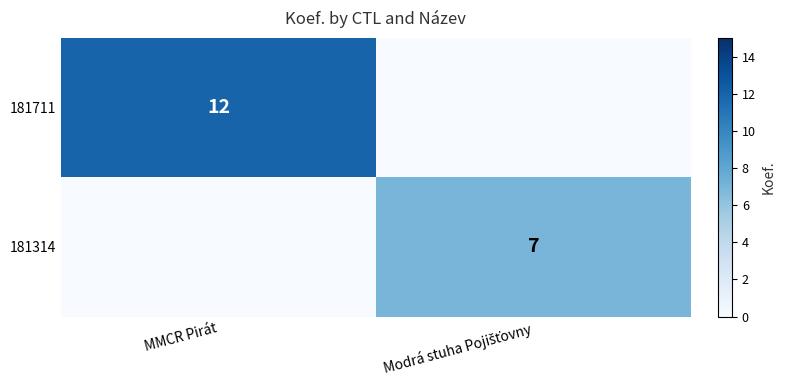

Rank the series by their maximum value, from highest to lowest.

181711, 181314